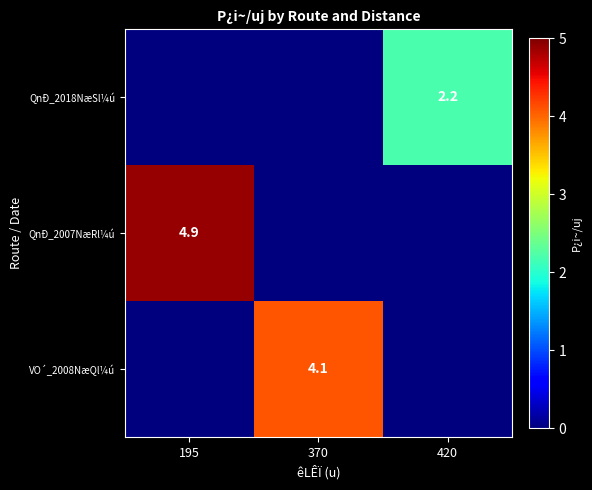

The QnÐ_2018NæSl¼ú series shows 2.9 at 420. True or false?

False